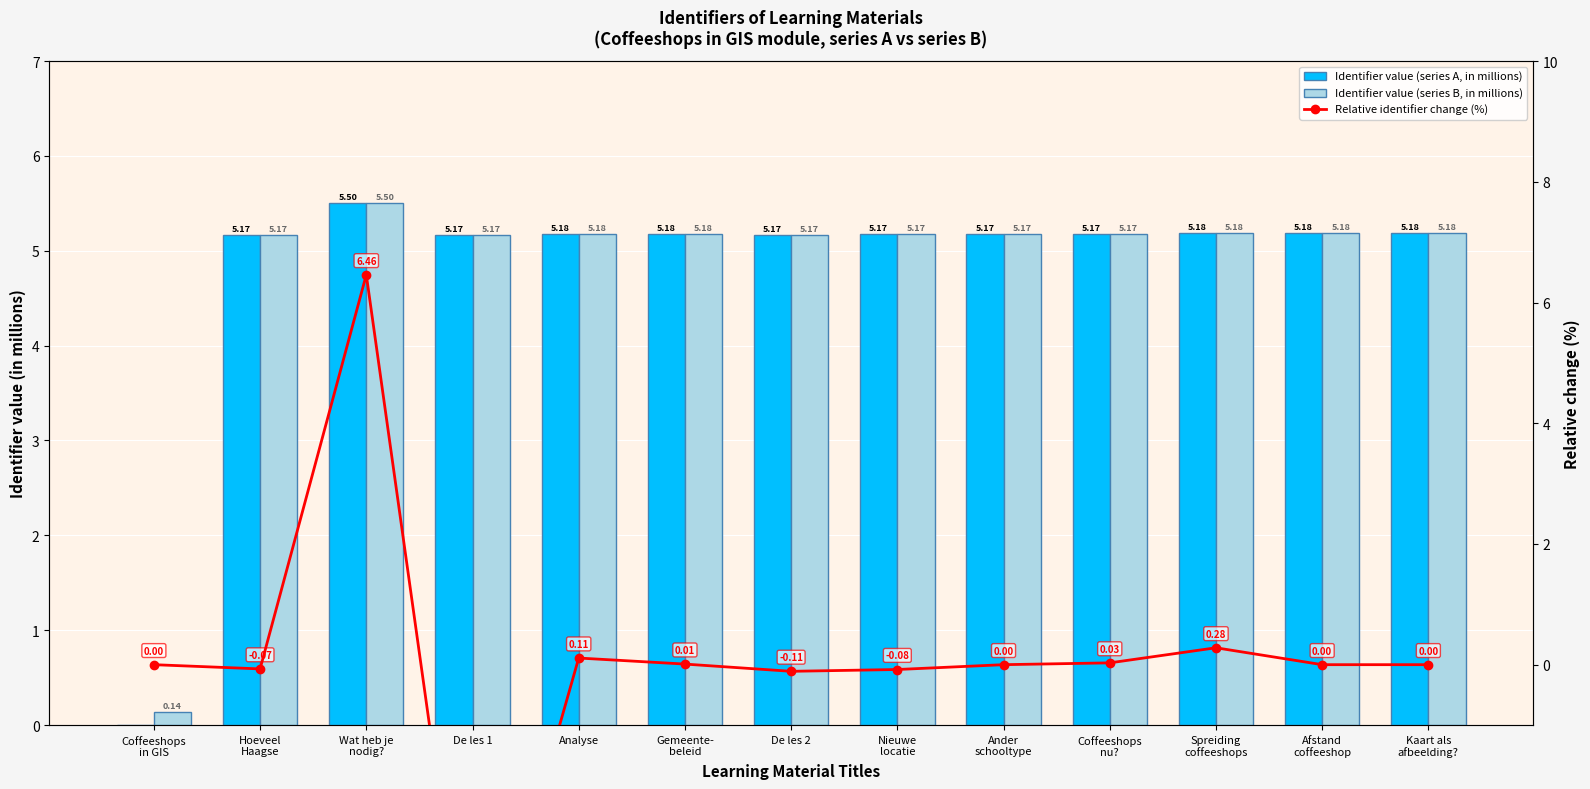

What position from the right is Afstand
coffeeshop?

2